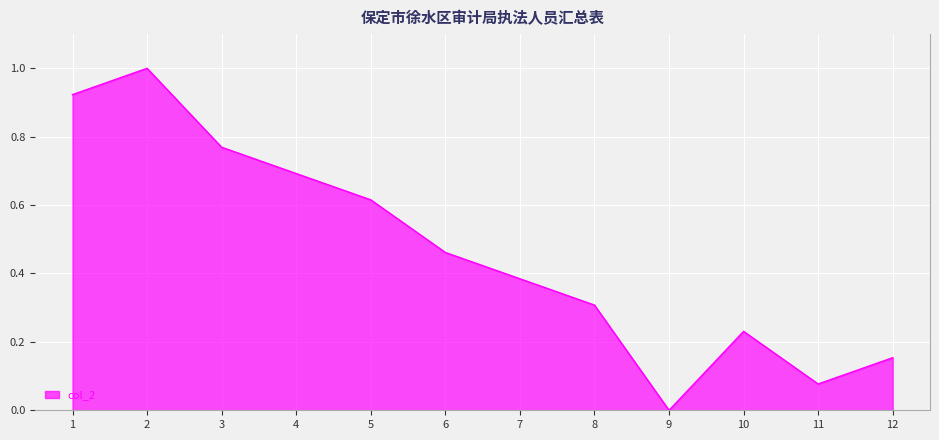

True or false: the data shows 1.3 at 3.

False